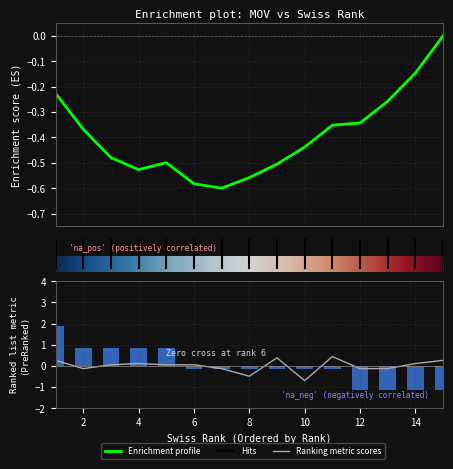

Are the bars horizontal?

No